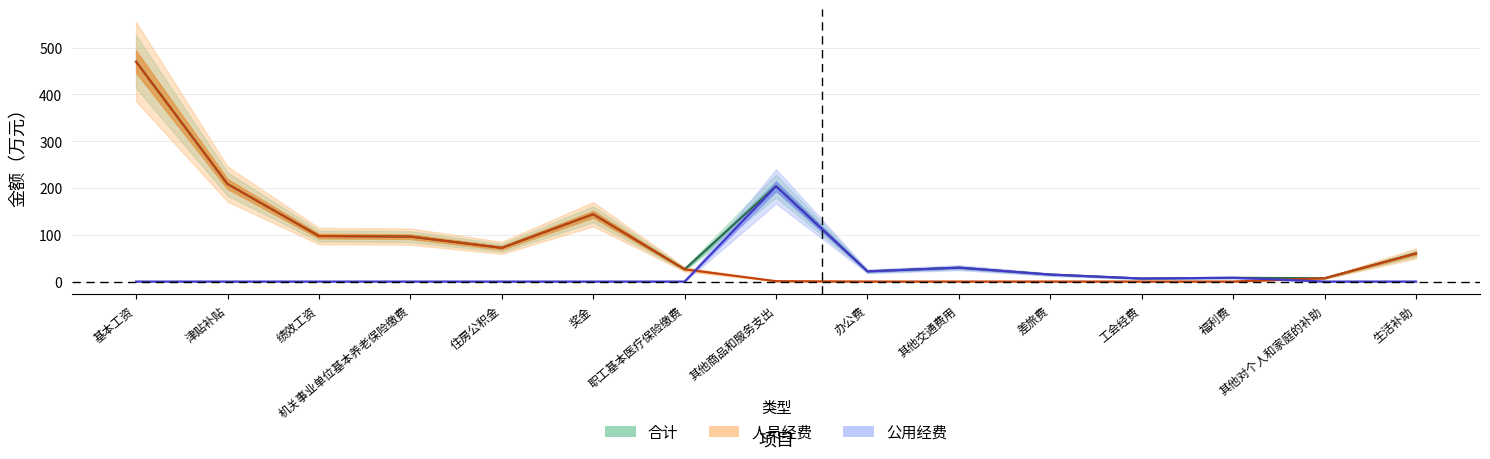

After their last crossing, which series has the higher values: 人员经费 or 公用经费?

人员经费